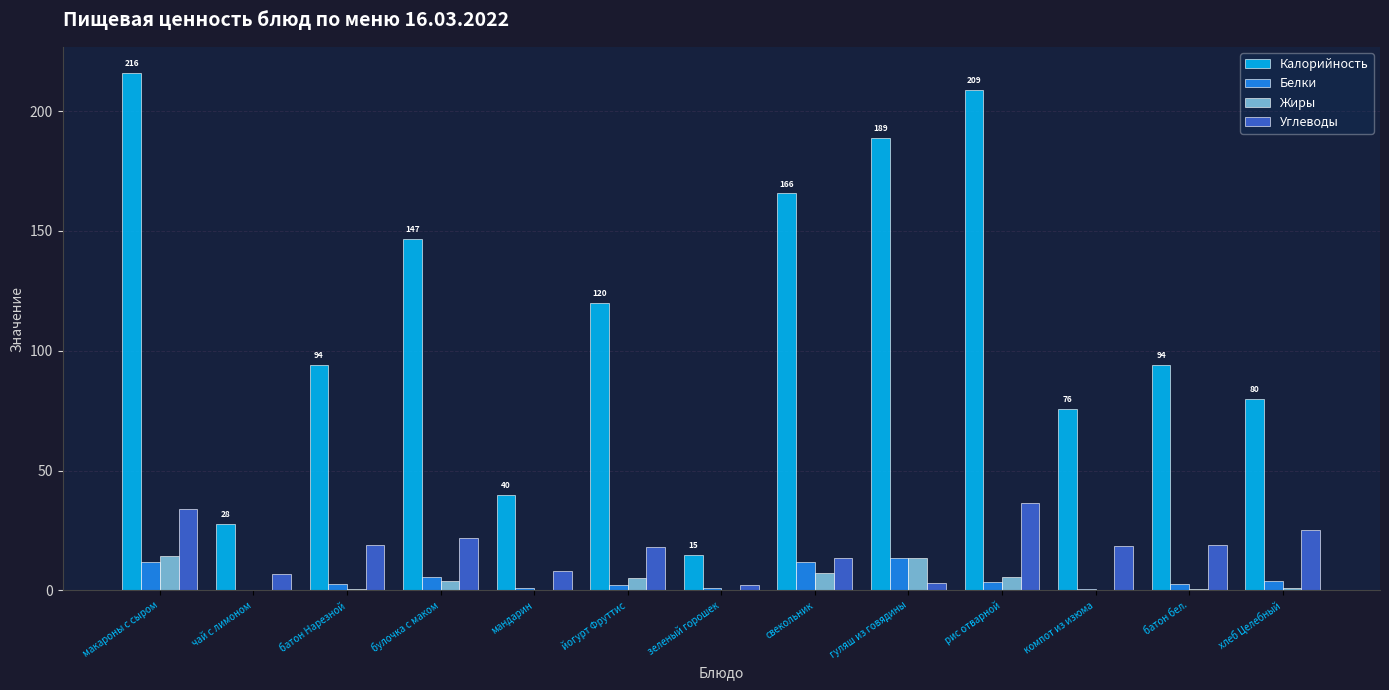

Between булочка с маком and компот из изюма, which series saw the biggest shift?

Калорийность